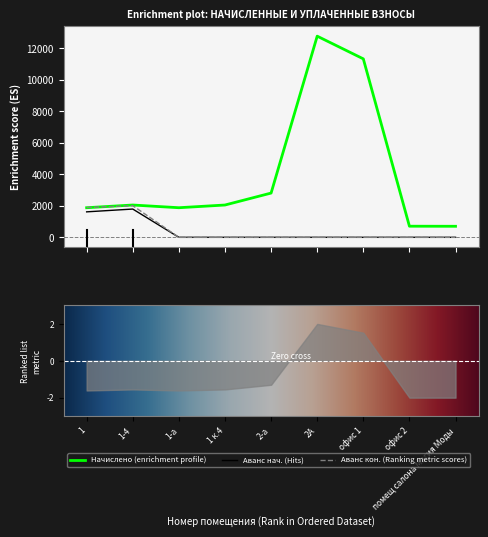

Where is the first local maximum for аванс (переплата) кон.?

1-4